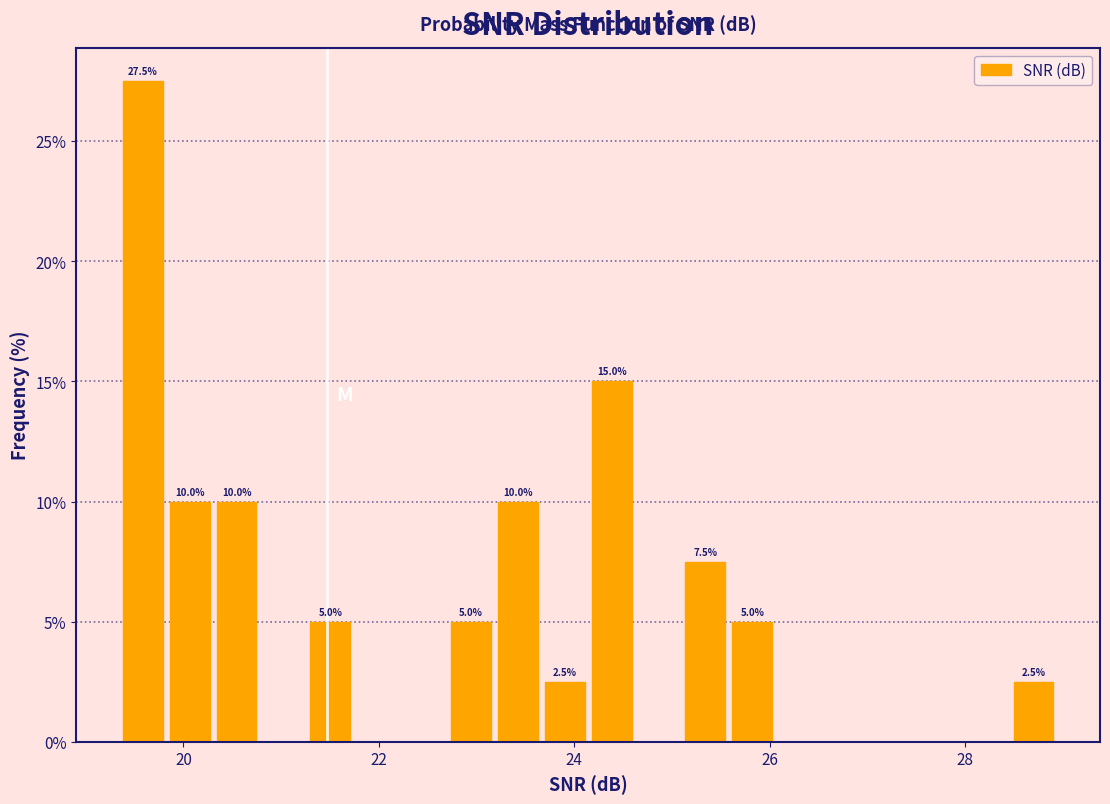

Around what value on the x-axis is the tallest bar? Give the approximate position of its centre, as read against the axis.

19.6